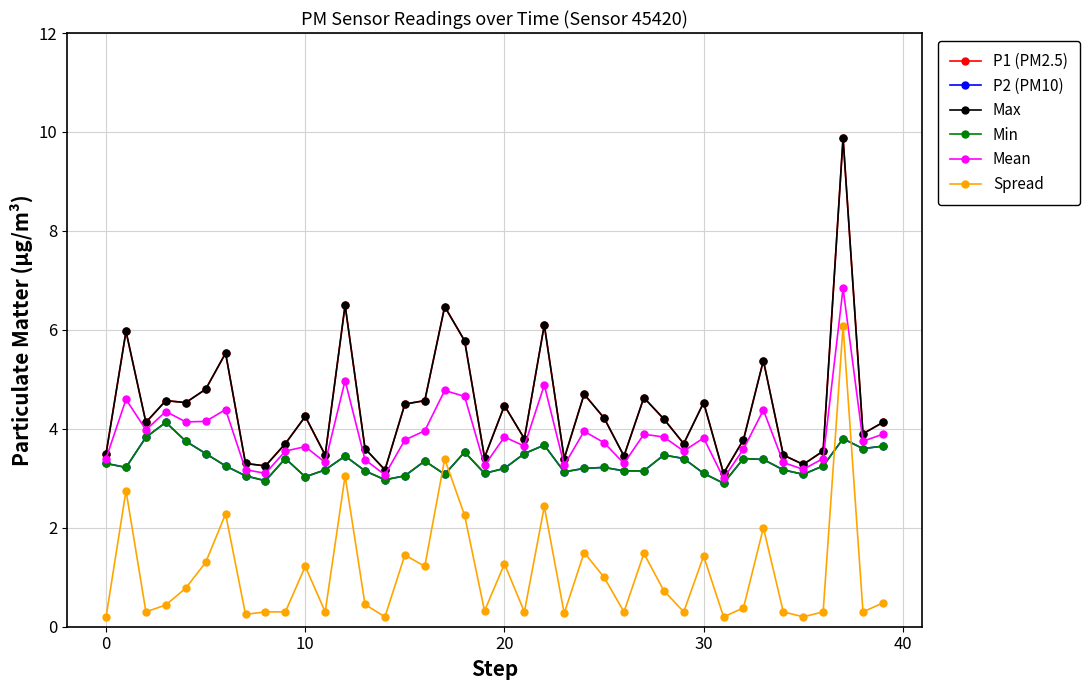

In Mean, how many points are lower than both neighbors (excluding endpoints)?

13